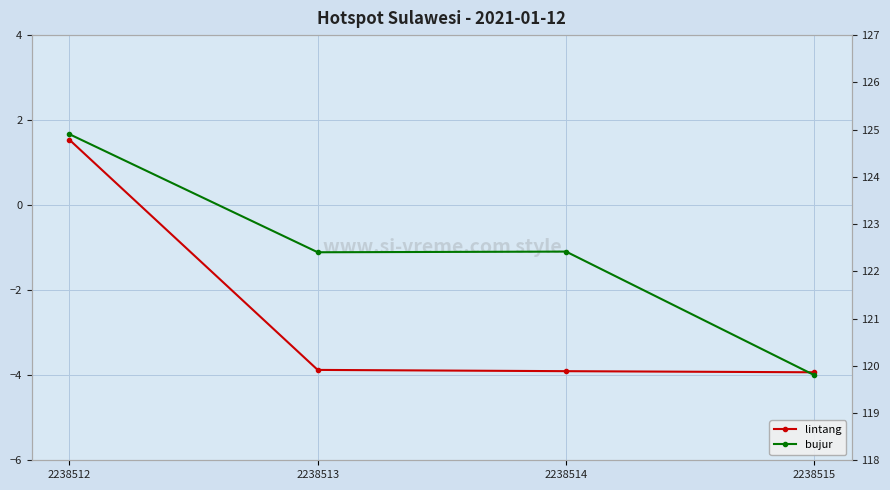

What is the difference between the maximum and minimum values in the lintang series?

5.5